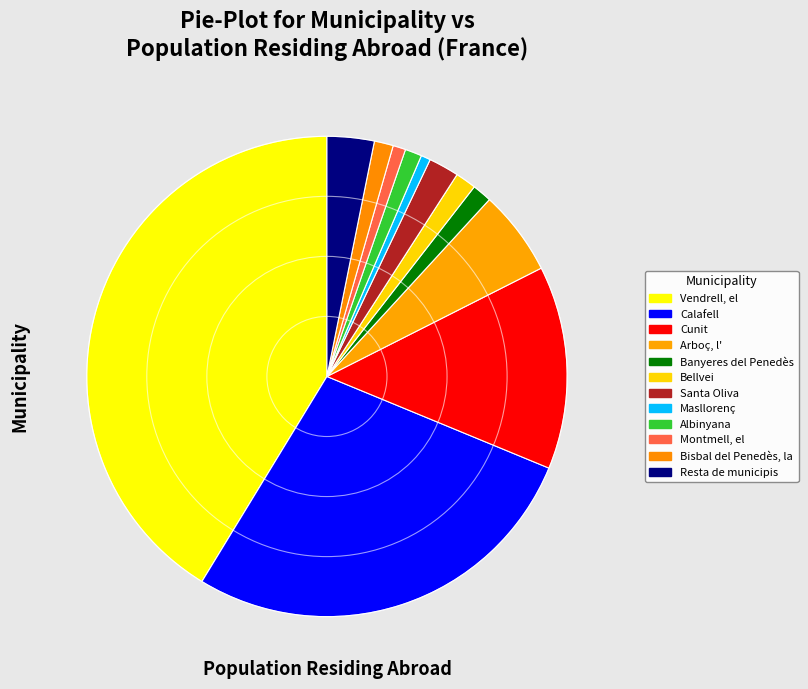

How many segments does this pie chart have?

12